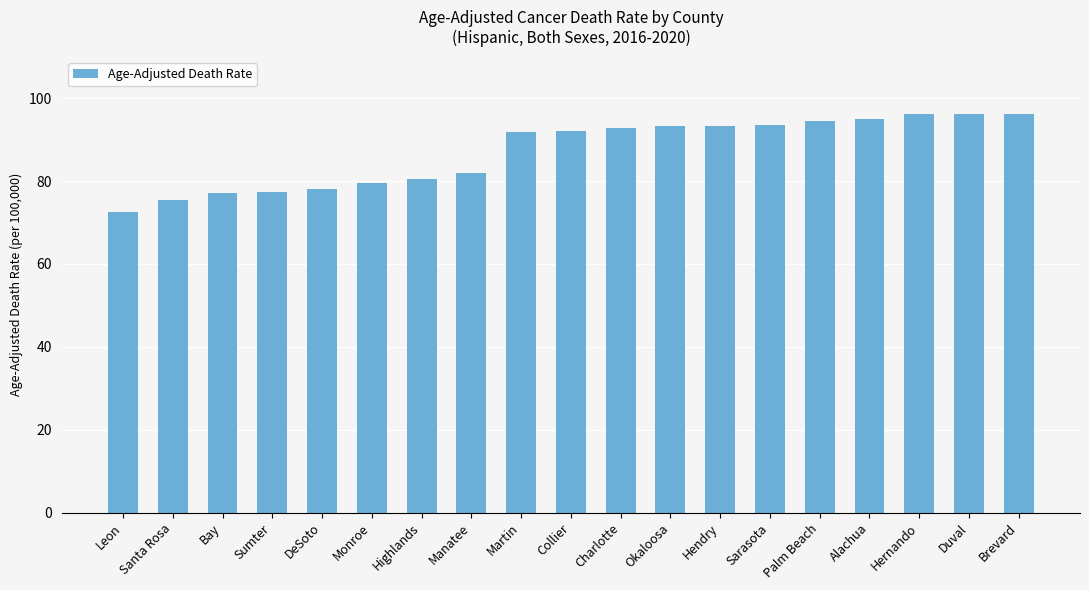

Which has a higher value, Charlotte or Hernando?

Hernando